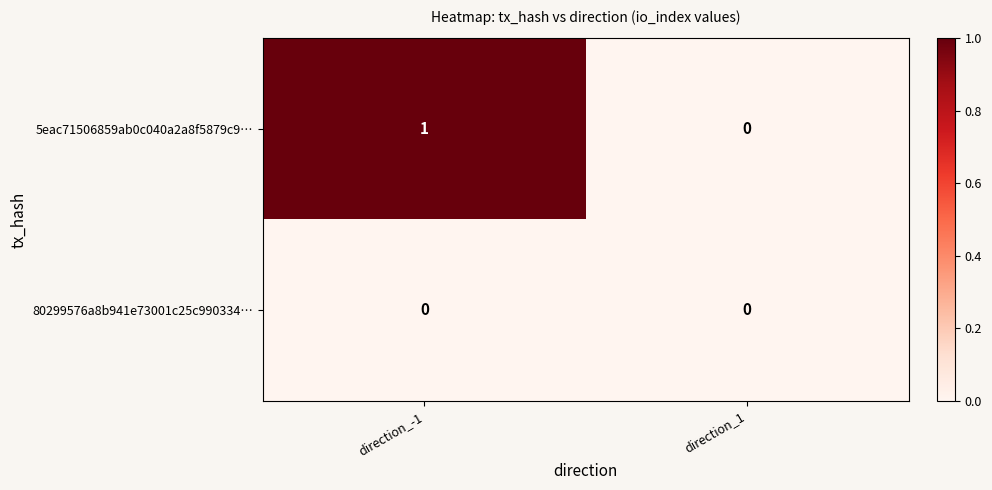

Reading left to right, what are all the values shown in this chart?

5eac71506859ab0c040a2a8f5879c9…: 1	0
80299576a8b941e73001c25c990334…: 0	0